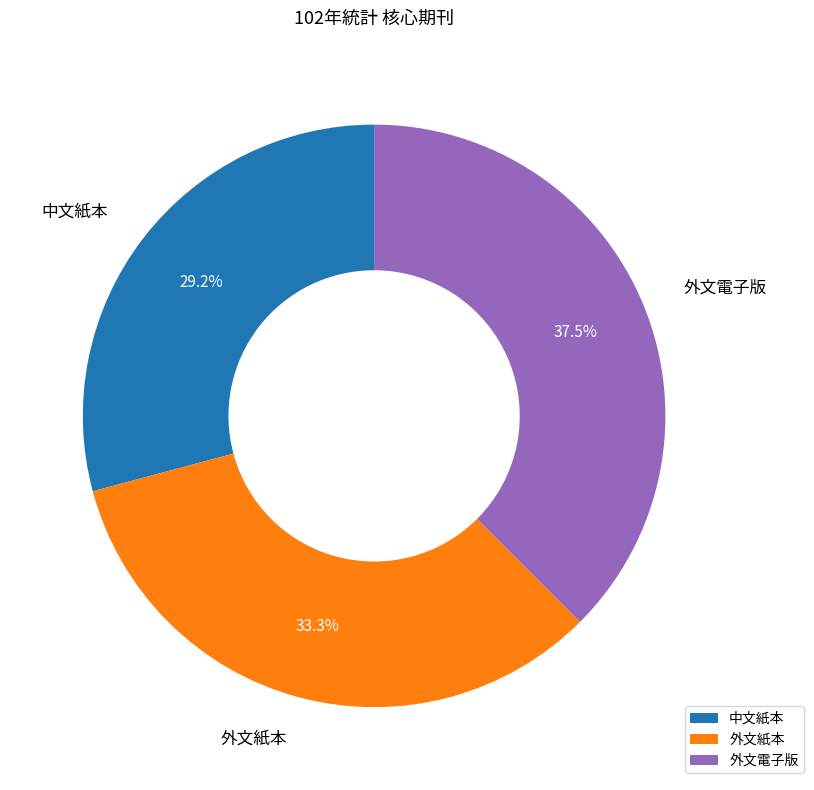

To the nearest percent, what is the difference between the 中文紙本 and 外文紙本 slice percentages?

4%